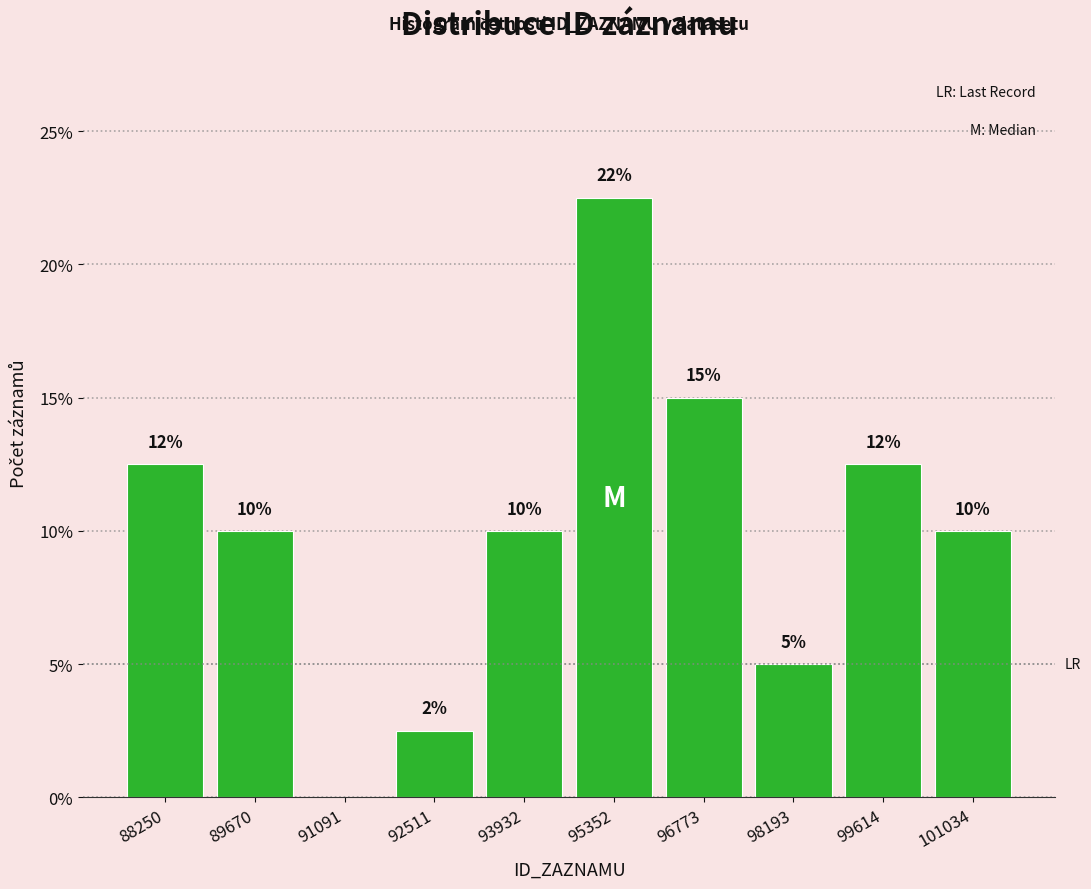

Over which range of the x-axis is the bar tallest?

94600 to 96000